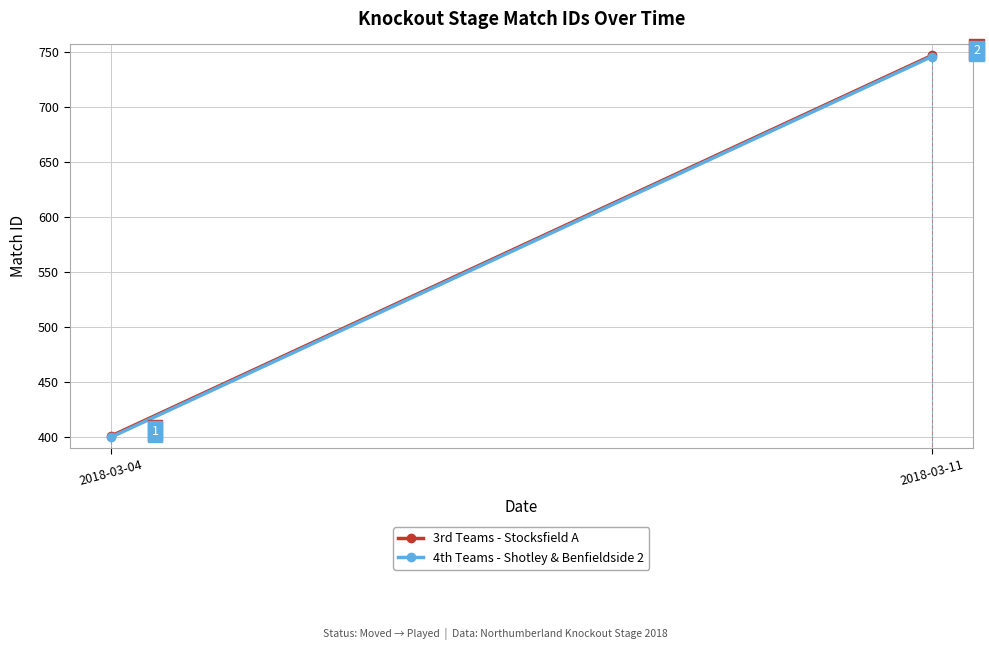

Where is 4th Teams - Shotley & Benfieldside 2 nearest to the value 573?

2018-03-04